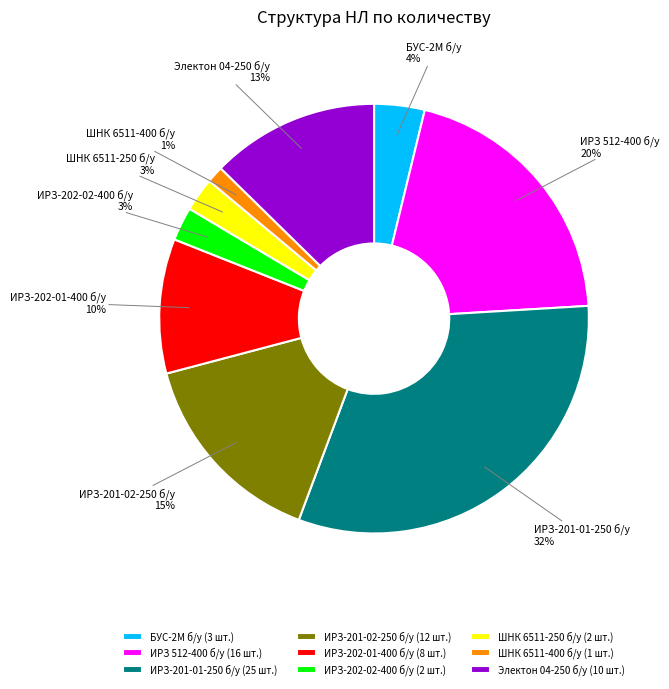

What is the smallest slice in the pie chart?

ШНК 6511-400 б/у